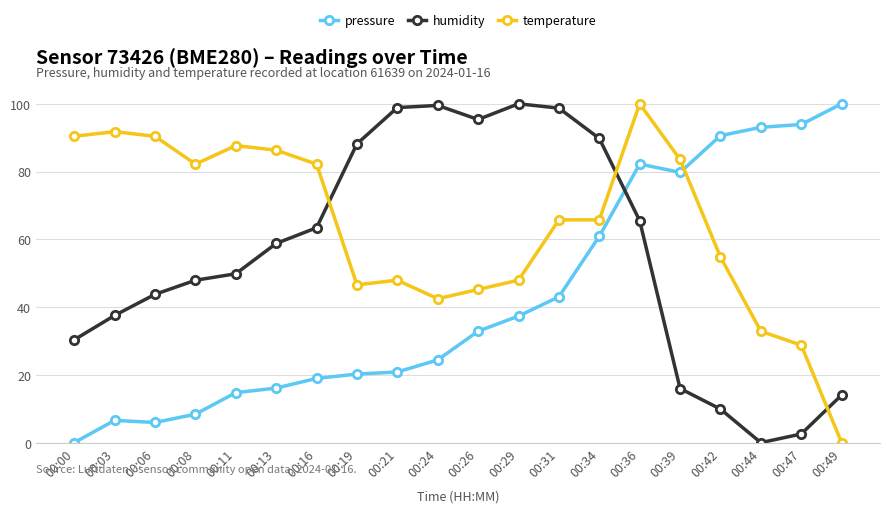

Rank the series at 00:08 from lowest to highest value.

pressure, humidity, temperature